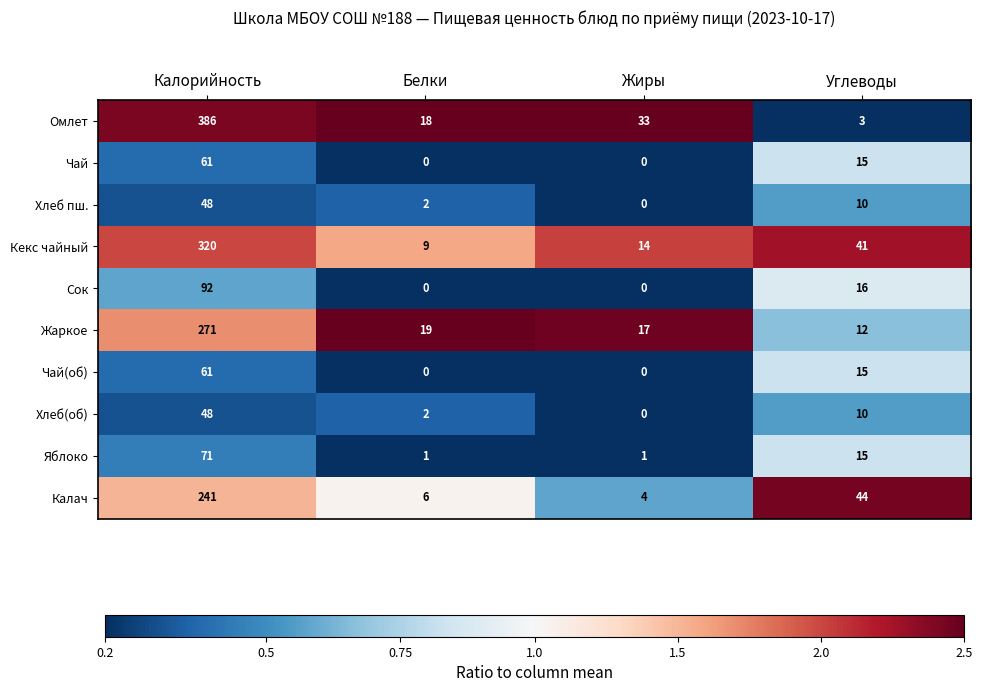

Which series has the largest total across all categories?

Омлет